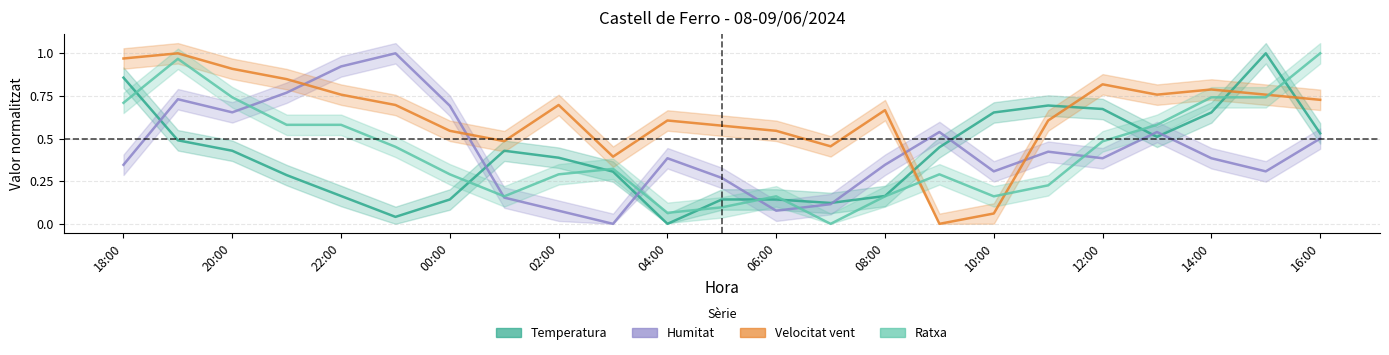

Which category has the lowest value across all series?

04:00